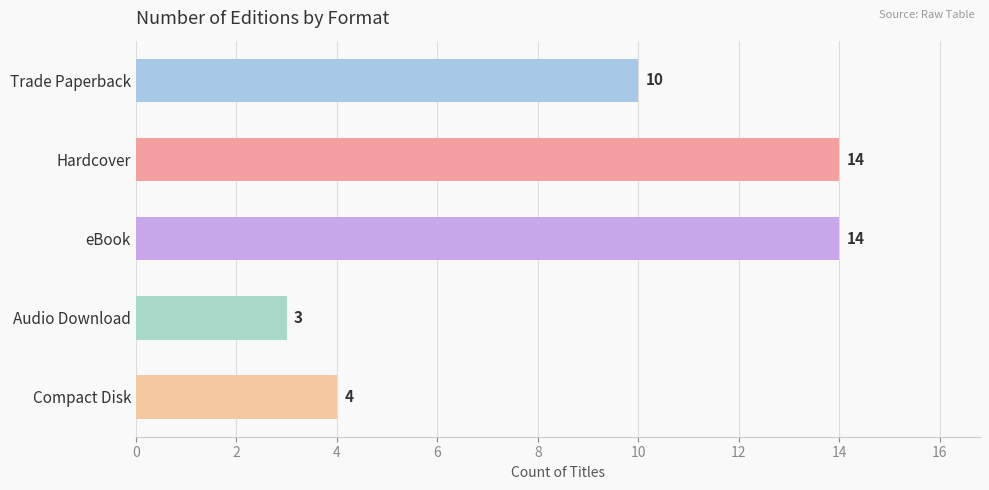

Reading top to bottom, list all the values displayed in this chart.

10	14	14	3	4